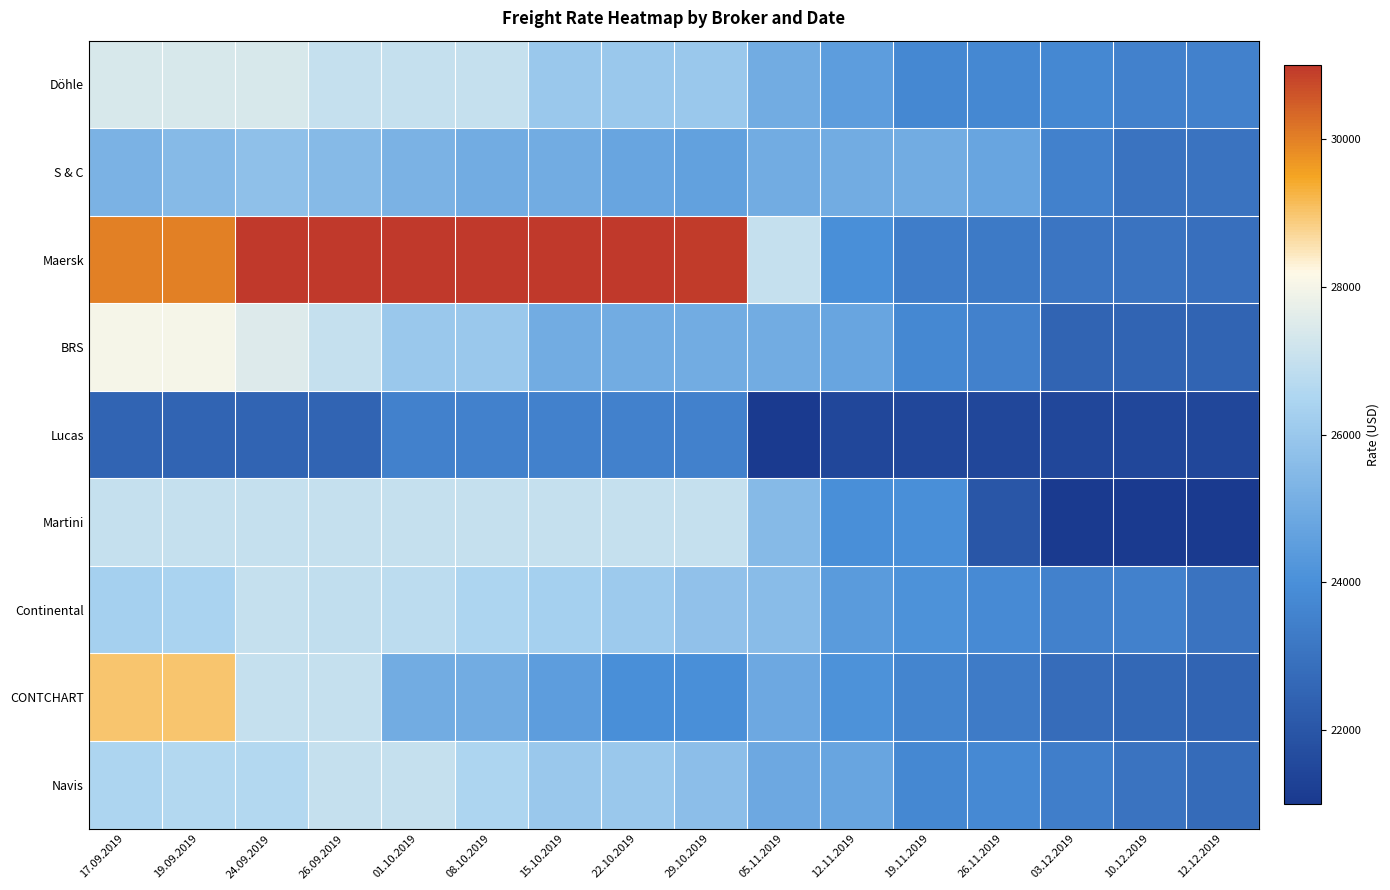

Reading right to left, extract all data points from this chart.

Döhle: 12.12.2019=23500.0	10.12.2019=23500.0	03.12.2019=23750.0	26.11.2019=23750.0	19.11.2019=23750.0	12.11.2019=24500.0	05.11.2019=25000.0	29.10.2019=26000.0	22.10.2019=26000.0	15.10.2019=26000.0	08.10.2019=27000.0	01.10.2019=27000.0	26.09.2019=27000.0	24.09.2019=27375.0	19.09.2019=27375.0	17.09.2019=27375.0
S & C: 12.12.2019=23000.0	10.12.2019=23000.0	03.12.2019=23500.0	26.11.2019=24750.0	19.11.2019=25000.0	12.11.2019=25000.0	05.11.2019=25000.0	29.10.2019=24600.0	22.10.2019=24750.0	15.10.2019=25000.0	08.10.2019=25000.0	01.10.2019=25250.0	26.09.2019=25500.0	24.09.2019=25750.0	19.09.2019=25500.0	17.09.2019=25250.0
Maersk: 12.12.2019=22900.0	10.12.2019=23000.0	03.12.2019=23100.0	26.11.2019=23250.0	19.11.2019=23350.0	12.11.2019=24000.0	05.11.2019=27000.0	29.10.2019=30950.0	22.10.2019=31000.0	15.10.2019=31000.0	08.10.2019=31000.0	01.10.2019=31000.0	26.09.2019=31000.0	24.09.2019=31000.0	19.09.2019=30000.0	17.09.2019=30000.0
BRS: 12.12.2019=22500.0	10.12.2019=22500.0	03.12.2019=22500.0	26.11.2019=23500.0	19.11.2019=23750.0	12.11.2019=24750.0	05.11.2019=25000.0	29.10.2019=25000.0	22.10.2019=25000.0	15.10.2019=25000.0	08.10.2019=26000.0	01.10.2019=26000.0	26.09.2019=27000.0	24.09.2019=27500.0	19.09.2019=28000.0	17.09.2019=28000.0
Lucas: 12.12.2019=21500.0	10.12.2019=21500.0	03.12.2019=21500.0	26.11.2019=21500.0	19.11.2019=21500.0	12.11.2019=21500.0	05.11.2019=21000.0	29.10.2019=23500.0	22.10.2019=23500.0	15.10.2019=23500.0	08.10.2019=23500.0	01.10.2019=23500.0	26.09.2019=22500.0	24.09.2019=22500.0	19.09.2019=22500.0	17.09.2019=22500.0
Martini: 12.12.2019=21000.0	10.12.2019=21000.0	03.12.2019=21000.0	26.11.2019=22000.0	19.11.2019=24000.0	12.11.2019=24000.0	05.11.2019=25500.0	29.10.2019=27000.0	22.10.2019=27000.0	15.10.2019=27000.0	08.10.2019=27000.0	01.10.2019=27000.0	26.09.2019=27000.0	24.09.2019=27000.0	19.09.2019=27000.0	17.09.2019=27000.0
Continental: 12.12.2019=23000.0	10.12.2019=23500.0	03.12.2019=23500.0	26.11.2019=23850.0	19.11.2019=24100.0	12.11.2019=24400.0	05.11.2019=25600.0	29.10.2019=25800.0	22.10.2019=26100.0	15.10.2019=26300.0	08.10.2019=26500.0	01.10.2019=26800.0	26.09.2019=26900.0	24.09.2019=27000.0	19.09.2019=26400.0	17.09.2019=26300.0
CONTCHART: 12.12.2019=22518.8	10.12.2019=22625.0	03.12.2019=22781.2	26.11.2019=23300.0	19.11.2019=23650.0	12.11.2019=24112.5	05.11.2019=24875.0	29.10.2019=24000.0	22.10.2019=24000.0	15.10.2019=24500.0	08.10.2019=25000.0	01.10.2019=25000.0	26.09.2019=27000.0	24.09.2019=27000.0	19.09.2019=29000.0	17.09.2019=29000.0
Navis: 12.12.2019=22750.0	10.12.2019=23000.0	03.12.2019=23400.0	26.11.2019=23800.0	19.11.2019=23750.0	12.11.2019=24750.0	05.11.2019=24900.0	29.10.2019=25650.0	22.10.2019=26000.0	15.10.2019=26000.0	08.10.2019=26500.0	01.10.2019=27000.0	26.09.2019=27000.0	24.09.2019=26600.0	19.09.2019=26600.0	17.09.2019=26500.0